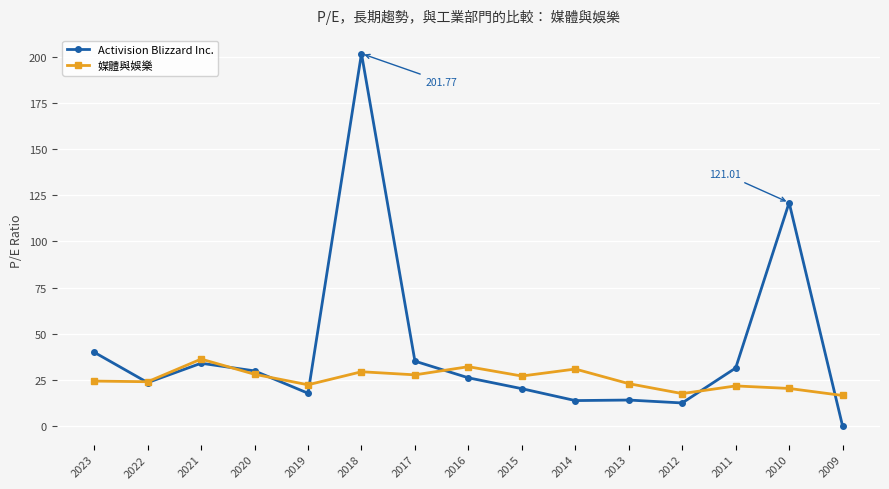

What are all the series names shown in the legend?

Activision Blizzard Inc., 媒體與娛樂